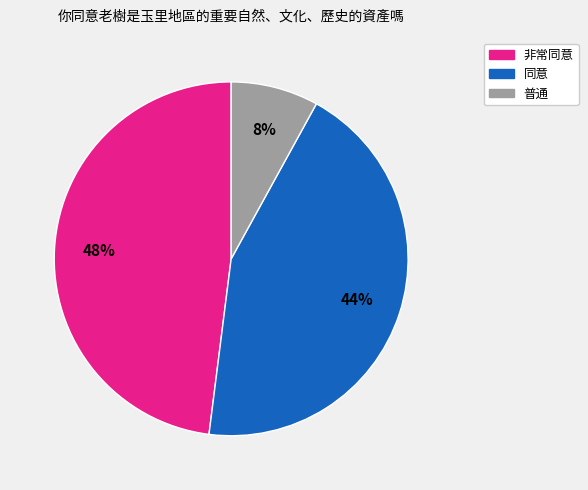

Is there any slice that represents more than half of the pie?

No